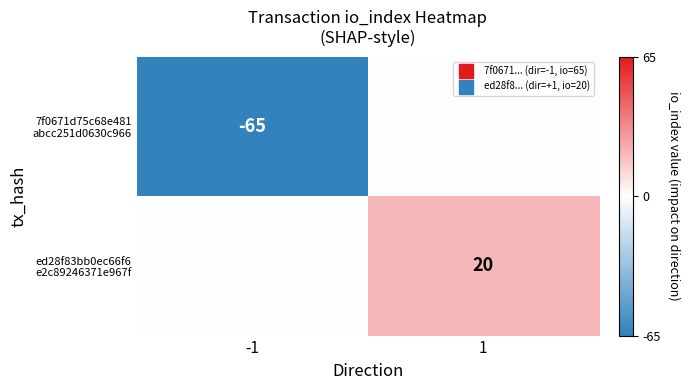

Which series changed the most between -1 and 1?

7f0671d75c68e481 abcc251d0630c966